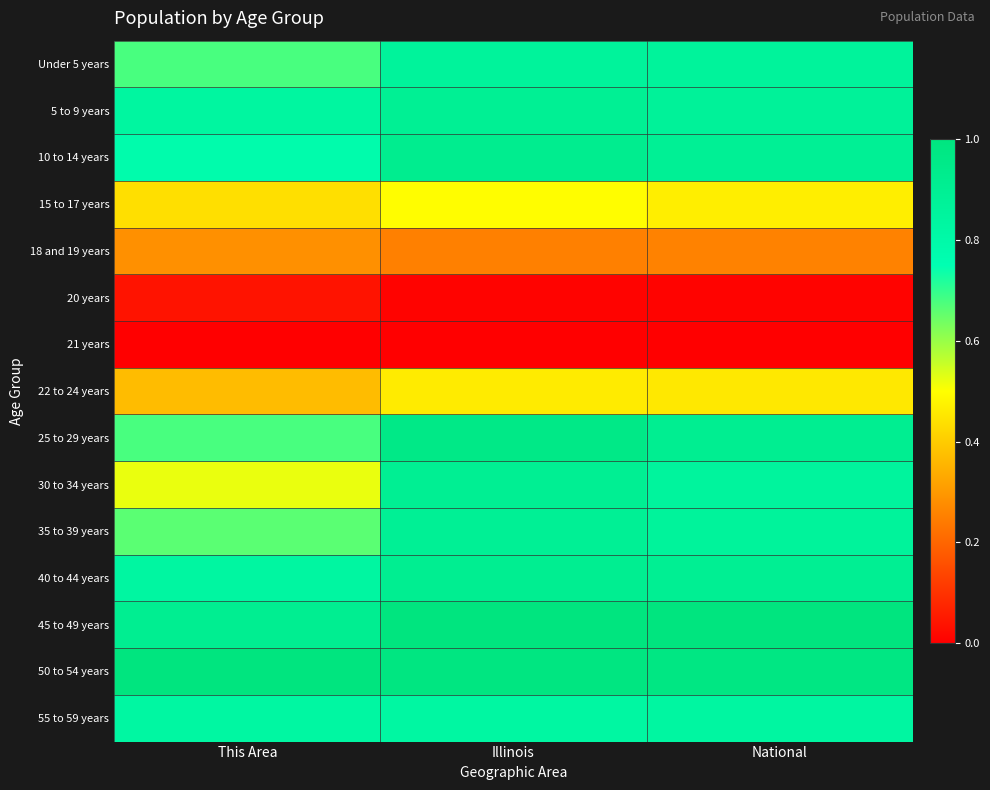

Rank the series at National from lowest to highest value.

21 years, 20 years, 18 and 19 years, 22 to 24 years, 15 to 17 years, 55 to 59 years, 30 to 34 years, 35 to 39 years, Under 5 years, 5 to 9 years, 10 to 14 years, 40 to 44 years, 25 to 29 years, 50 to 54 years, 45 to 49 years